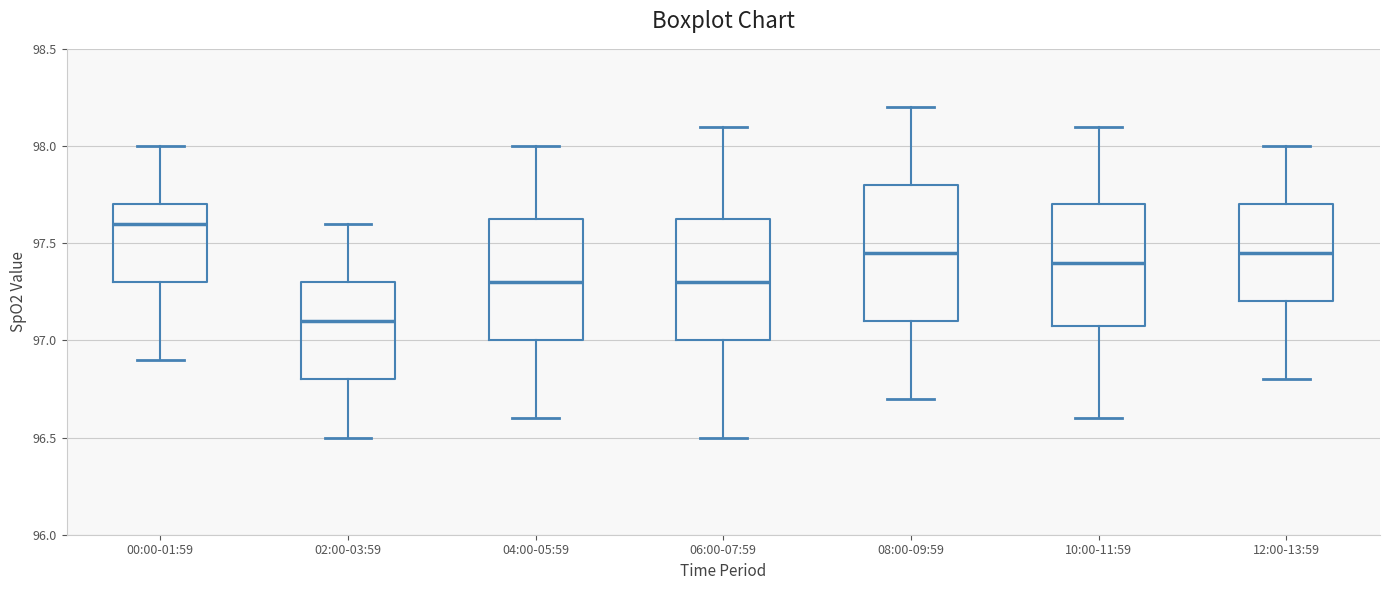

Which box has the highest median line?

00:00-01:59